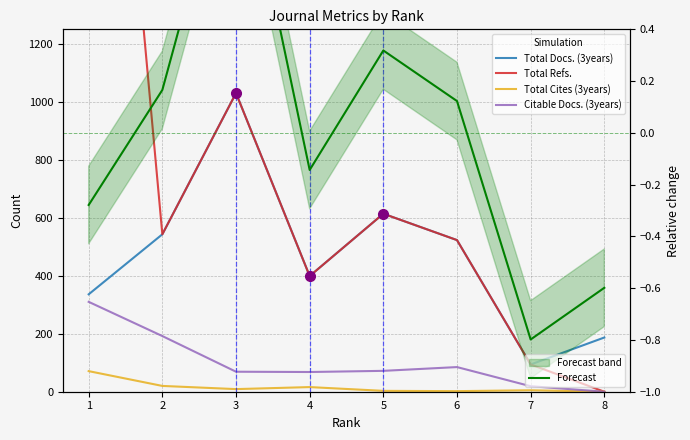

At how many categories does at least one series exceed 3147?

1